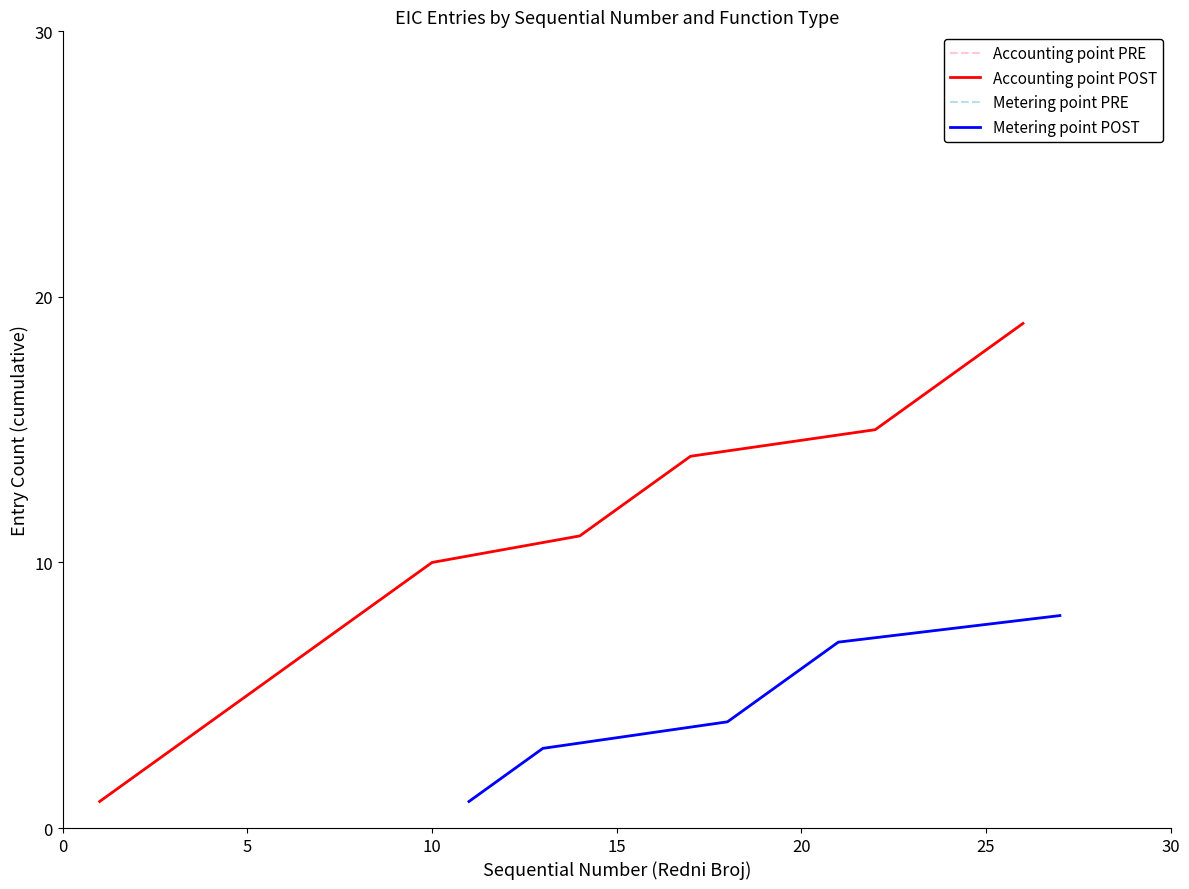

What is the label of the 11th point from the left?

10